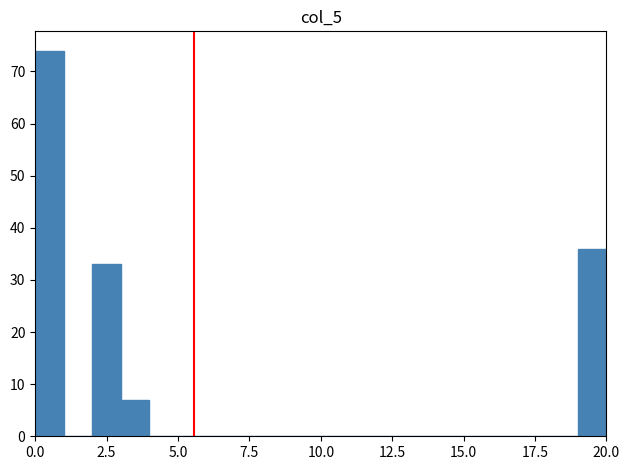

Read against the x-axis, roughly where is the centre of the tallest bar?

0.5